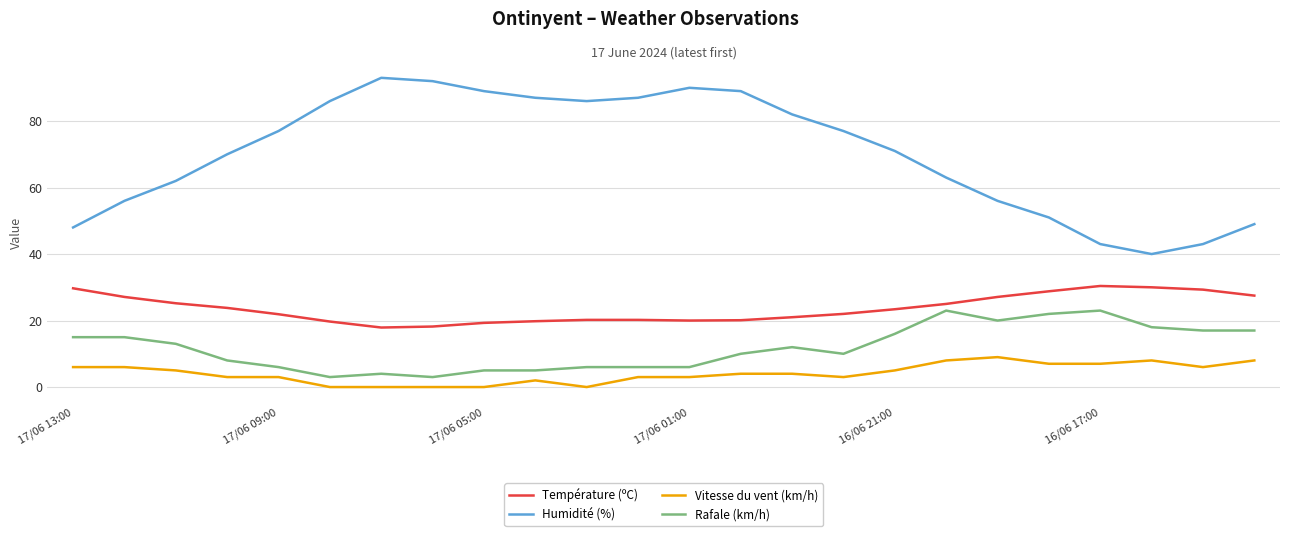

What is the highest value of the Humidité (%) series?

93.0